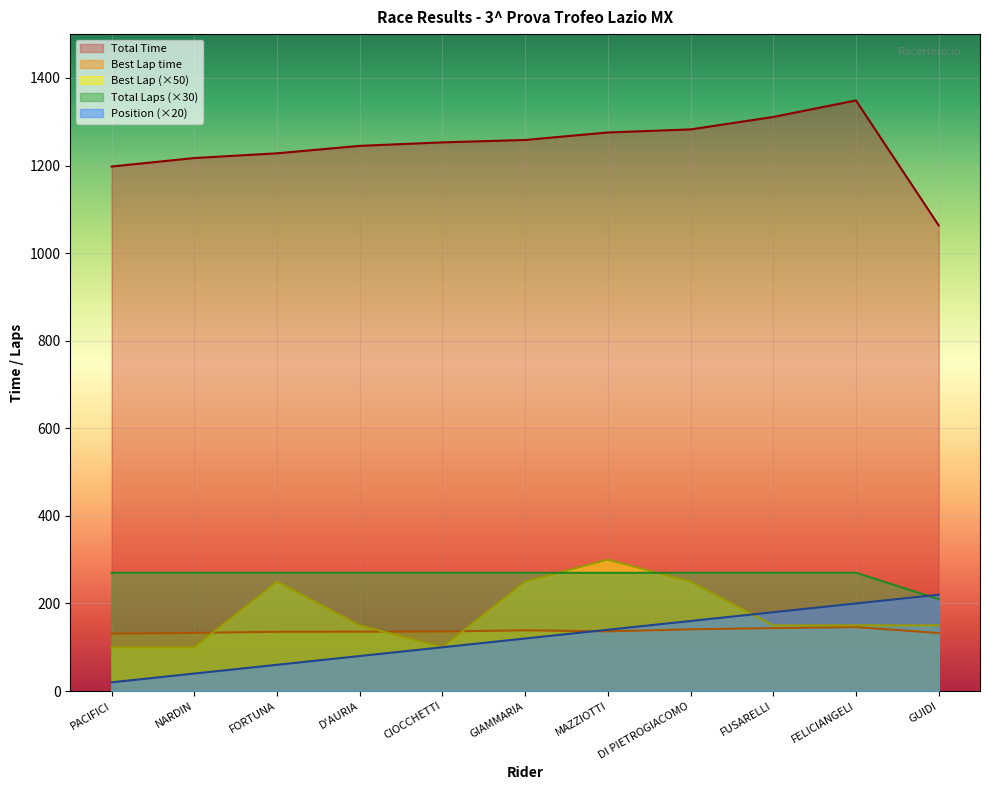

True or false: Best Lap and Total Time intersect in this chart.

False